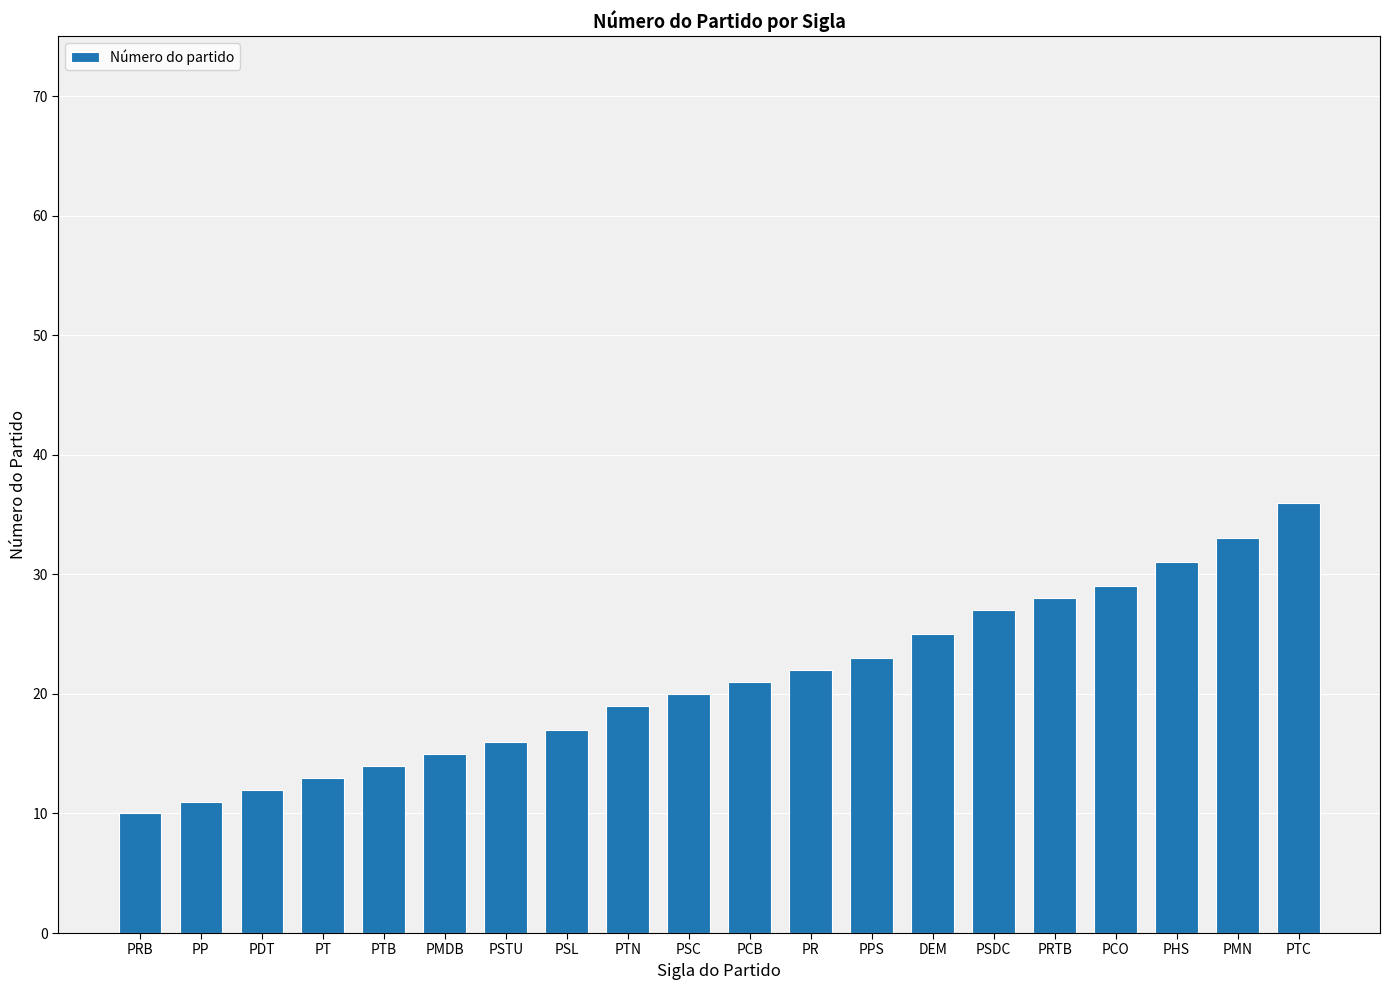

What is the change in value from PTB to PMDB?

+1